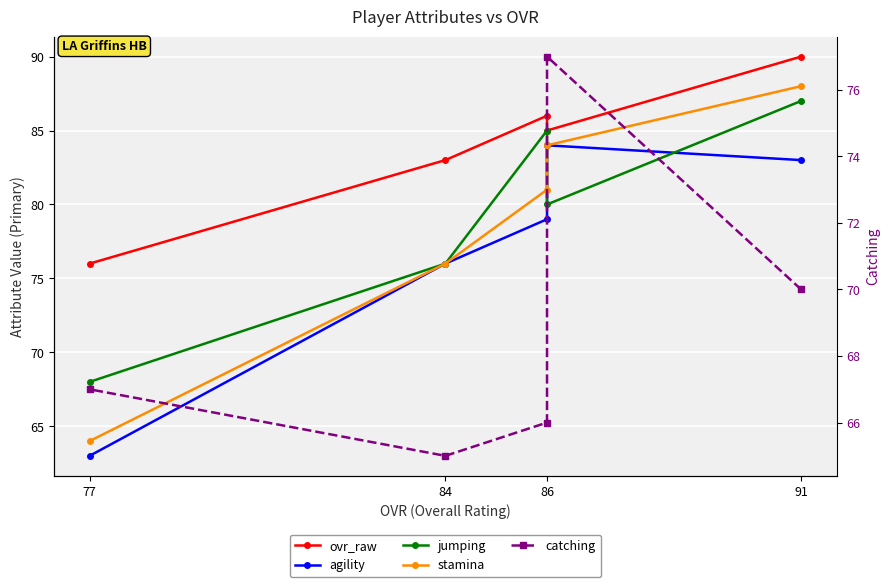

What is the difference between the maximum and second lowest values in the agility series?

8